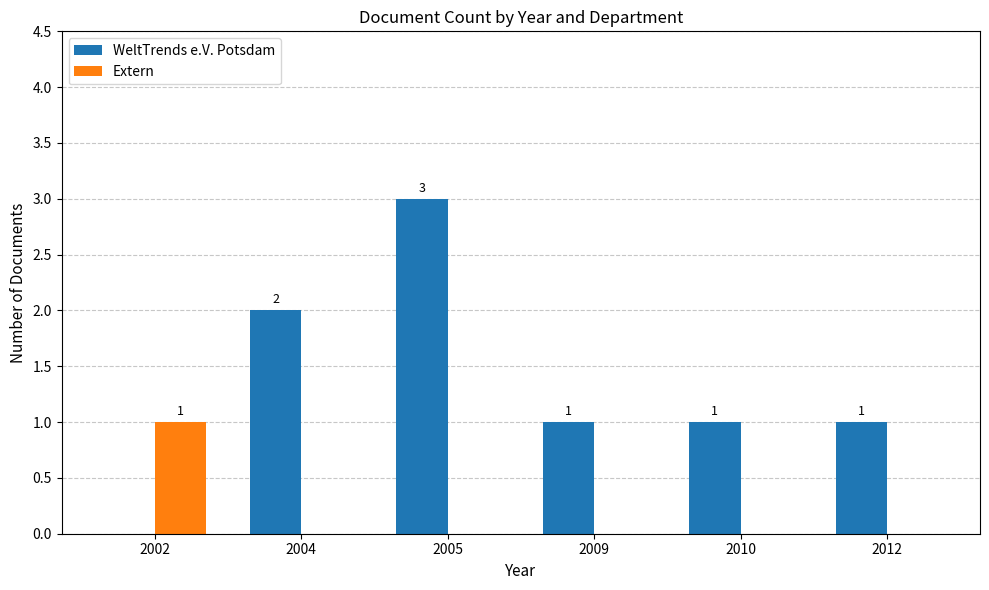

Which label corresponds to the largest value in the chart?

2005